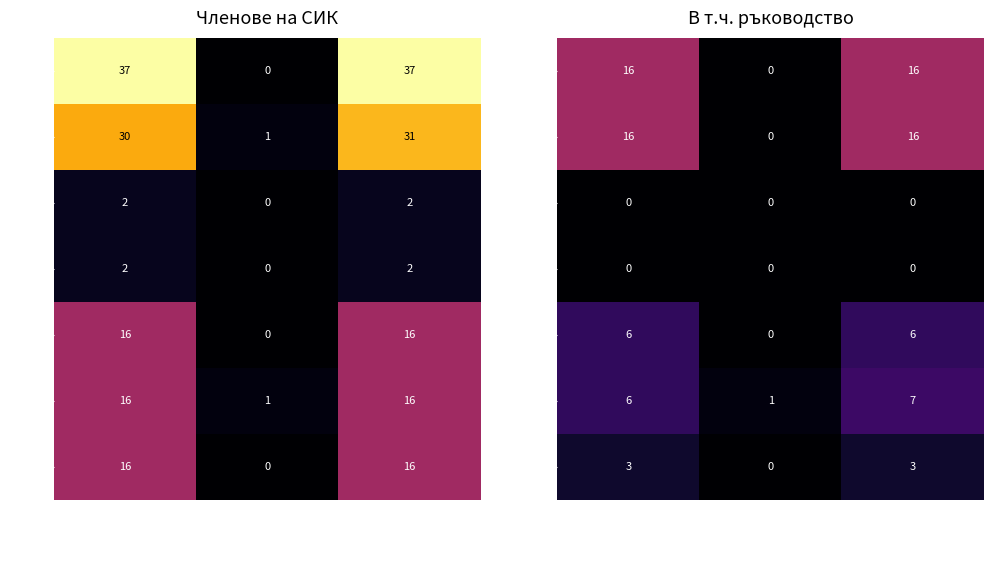

Which series has the widest spread of values?

ГЕРБ